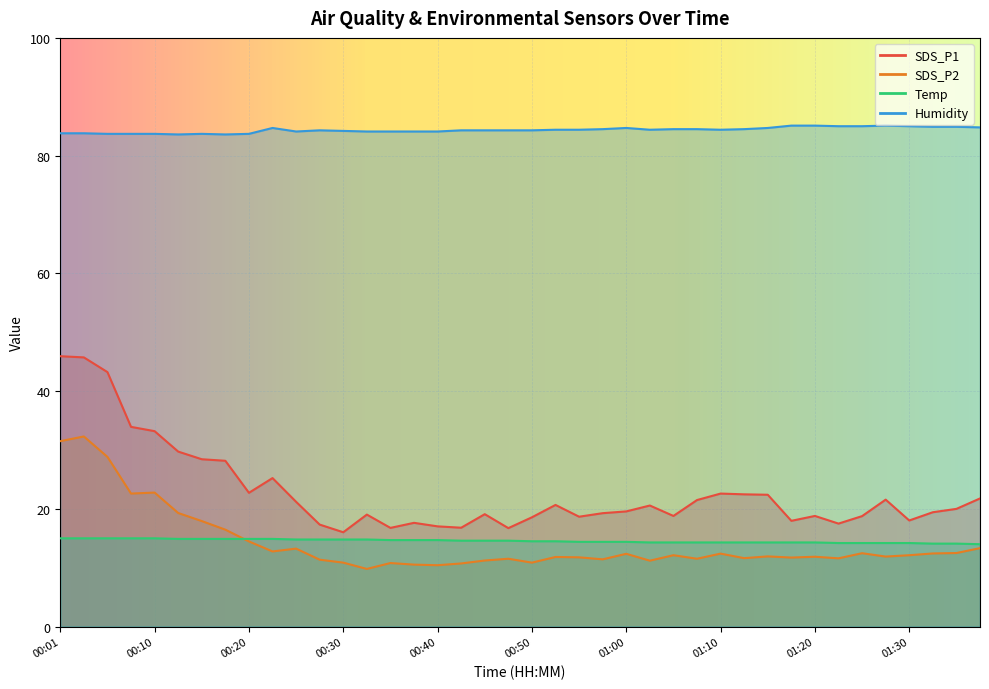

At 01:13, list the series in order from largest to smallest.

Humidity, SDS_P1, Temp, SDS_P2